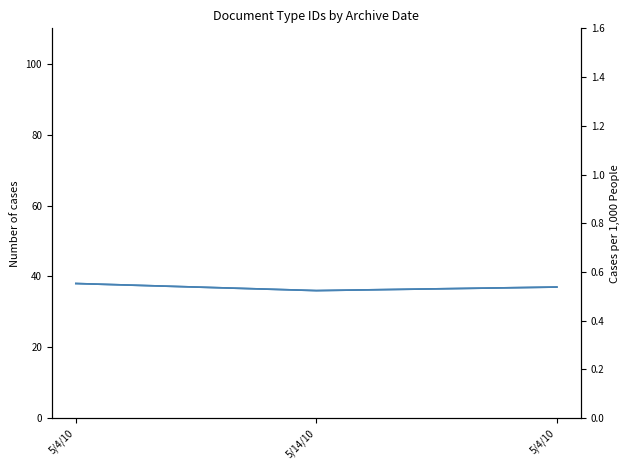

List the series in order of their overall mean, highest first.

tipo_documento_id, tipo_documento_id (scaled)